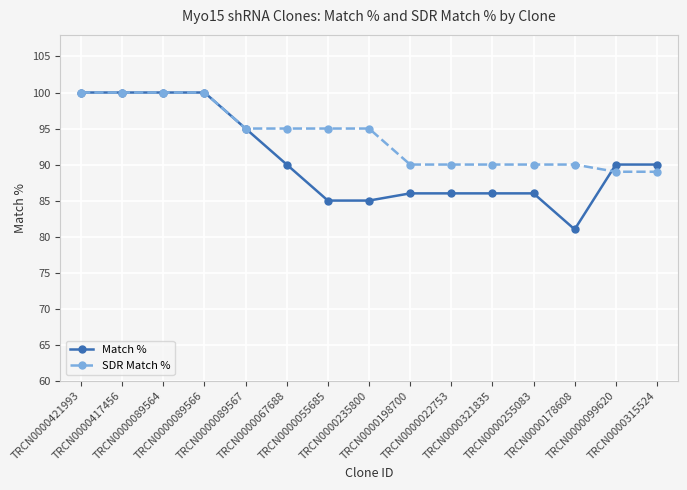

Is the value of SDR Match % at TRCN0000089567 greater than the value of Match % at TRCN0000321835?

Yes